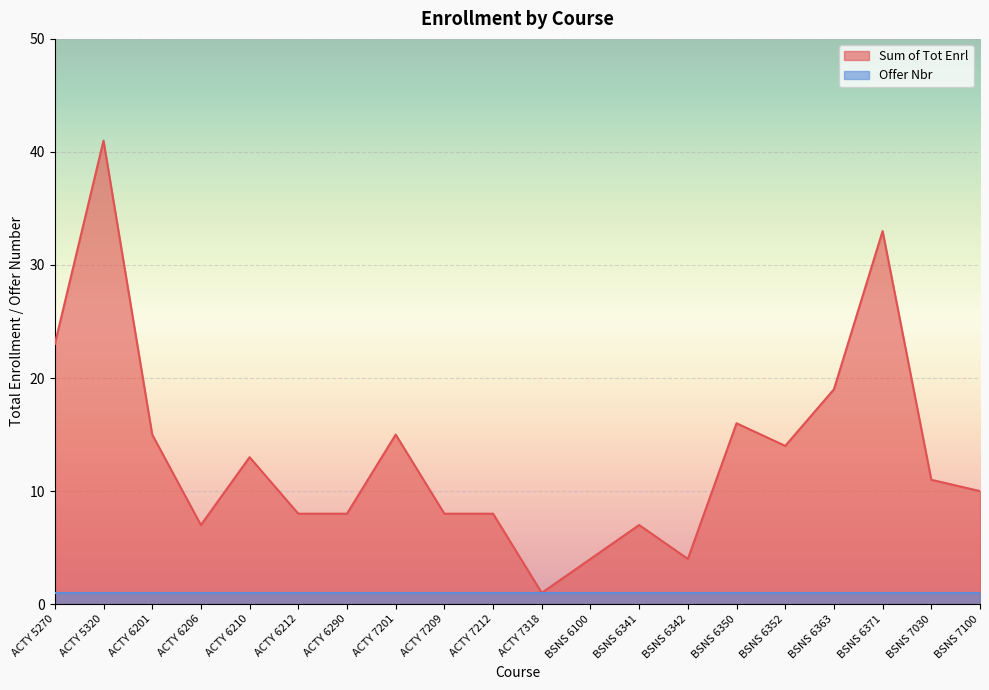

Reading left to right, transcribe all the data shown in this chart.

ACTY 5270=23	ACTY 5320=41	ACTY 6201=15	ACTY 6206=7	ACTY 6210=13	ACTY 6212=8	ACTY 6290=8	ACTY 7201=15	ACTY 7209=8	ACTY 7212=8	ACTY 7318=1	BSNS 6100=4	BSNS 6341=7	BSNS 6342=4	BSNS 6350=16	BSNS 6352=14	BSNS 6363=19	BSNS 6371=33	BSNS 7030=11	BSNS 7100=10